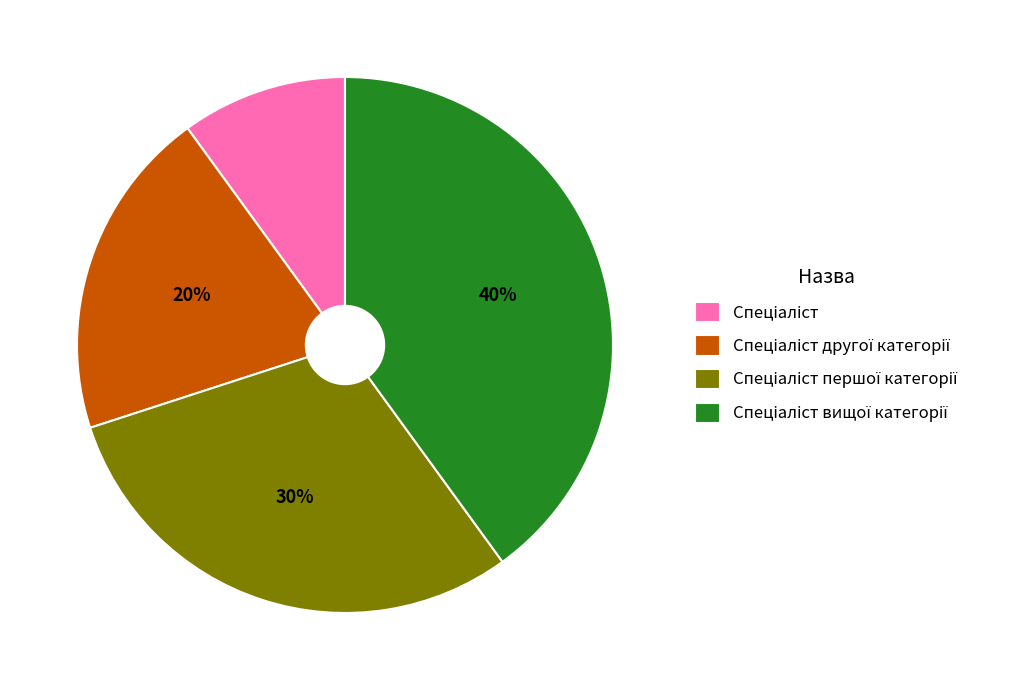

Is there a majority slice in this chart?

No